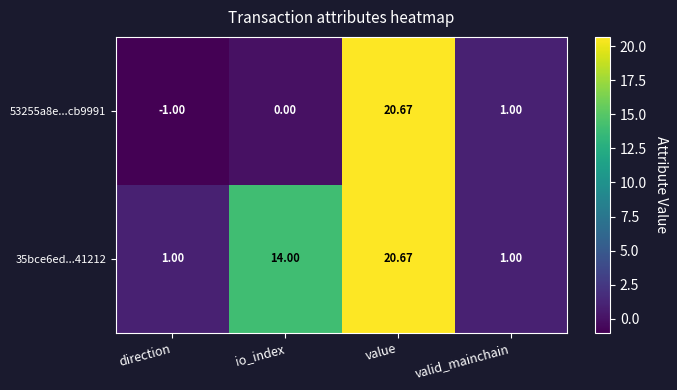

Which category has the highest value in the 35bce6ed...41212 series?

value